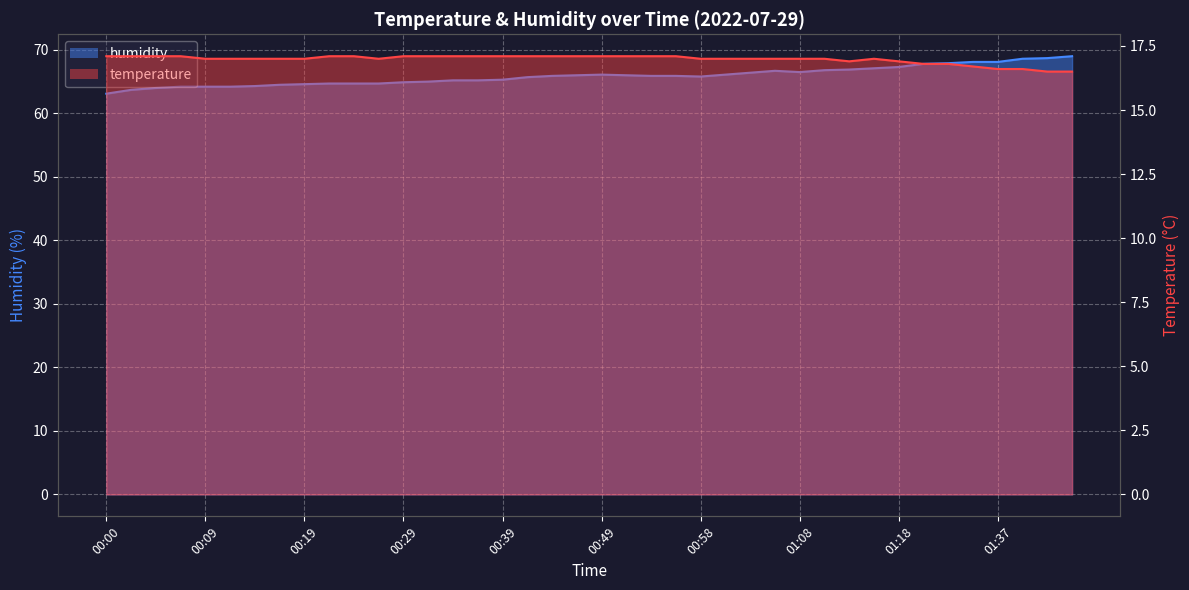

At 01:32, list the series in order from smallest to largest.

temperature, humidity